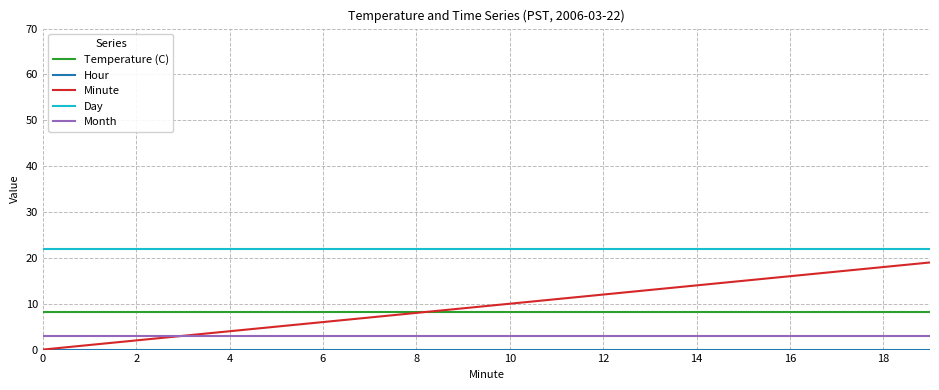

At how many categories does at least one series exceed 11?

20